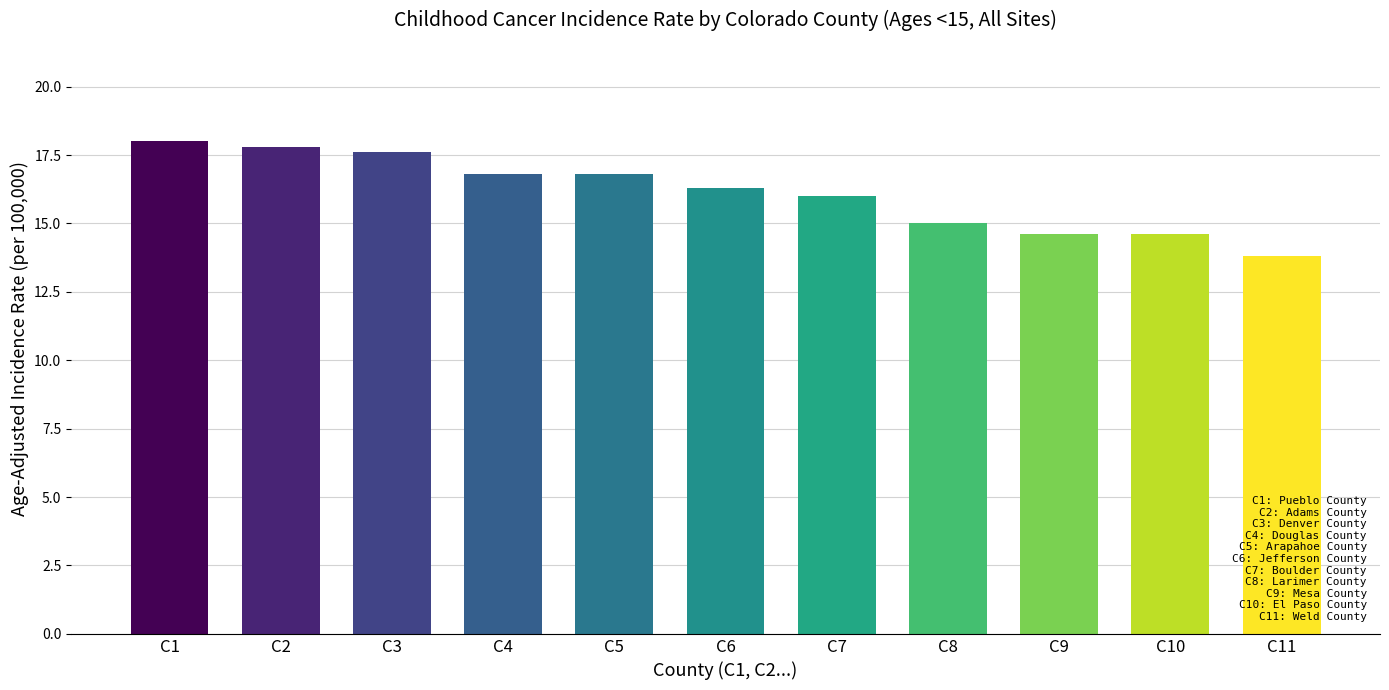

What is the value of the 10th bar from the left?

14.6